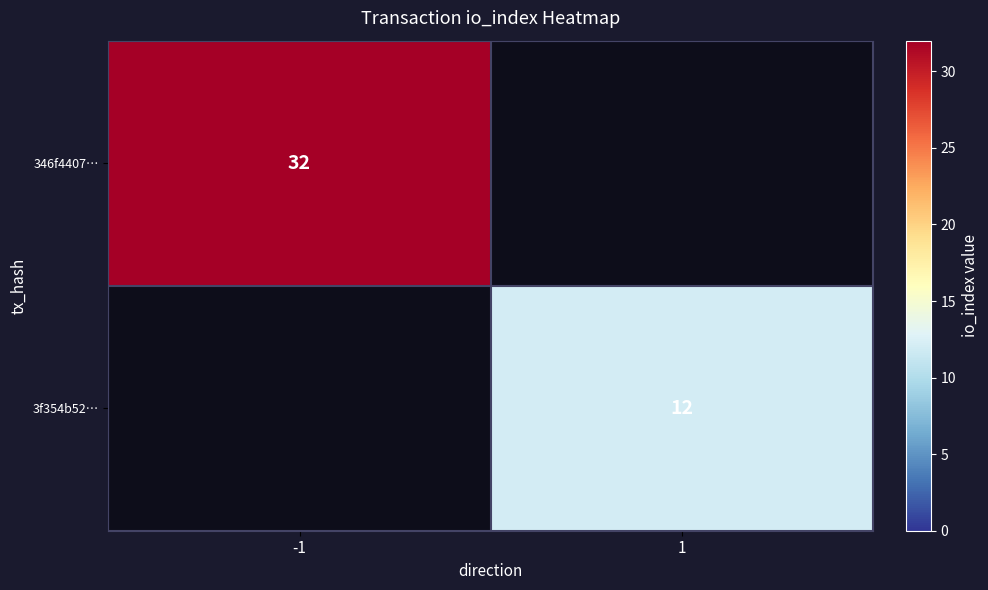

How many categories are shown in the chart?

2